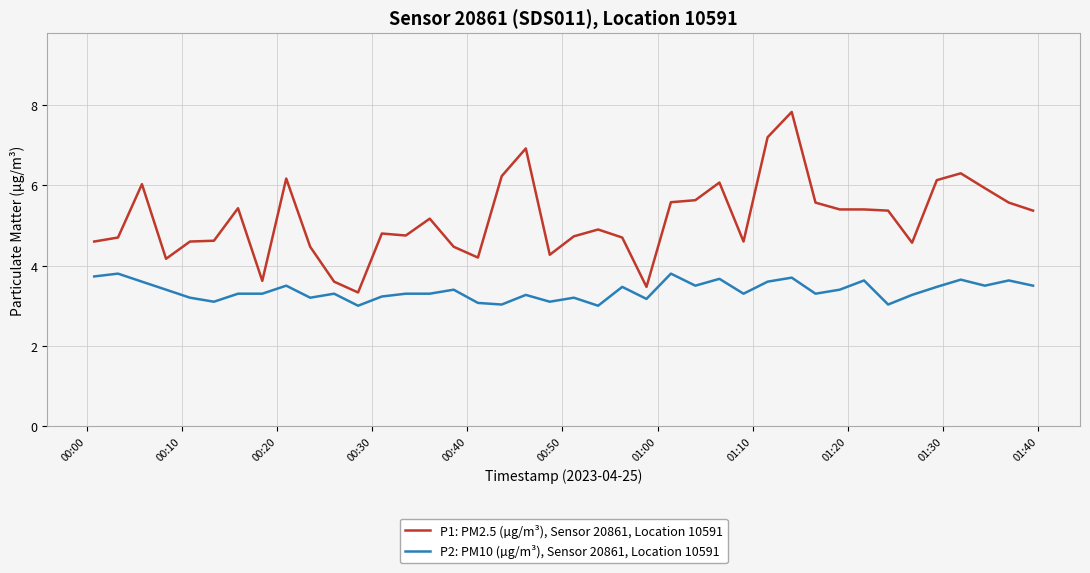

Which series has the largest total across all categories?

P1: PM2.5 (µg/m³), Sensor 20861, Location 10591